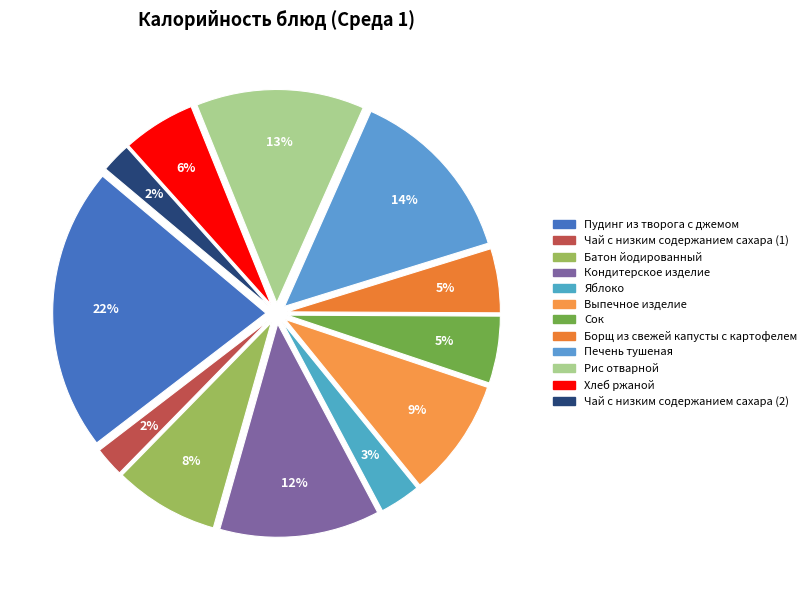

Count the number of slices in the pie.

12